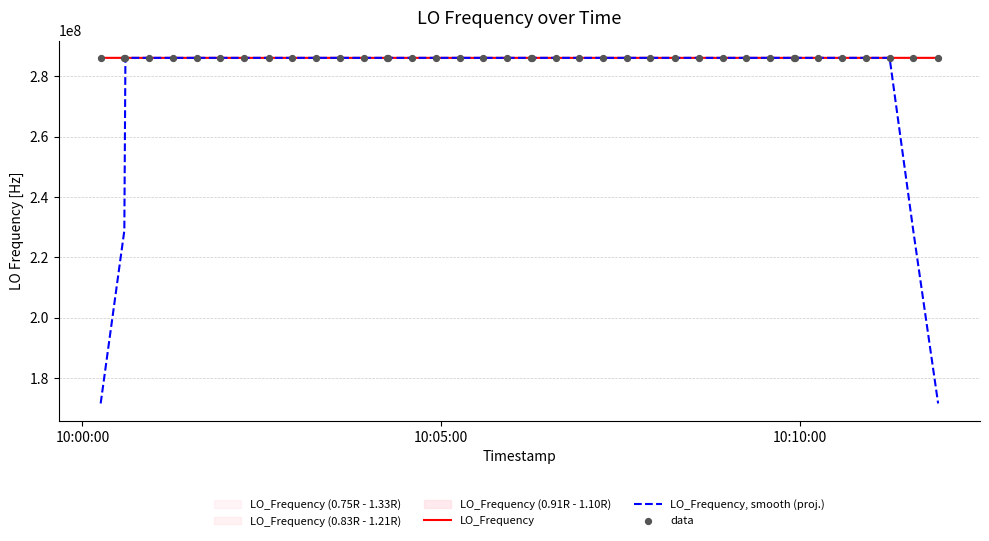

Which series has the largest Y range (max minus min)?

LO_Frequency, smooth (proj.)